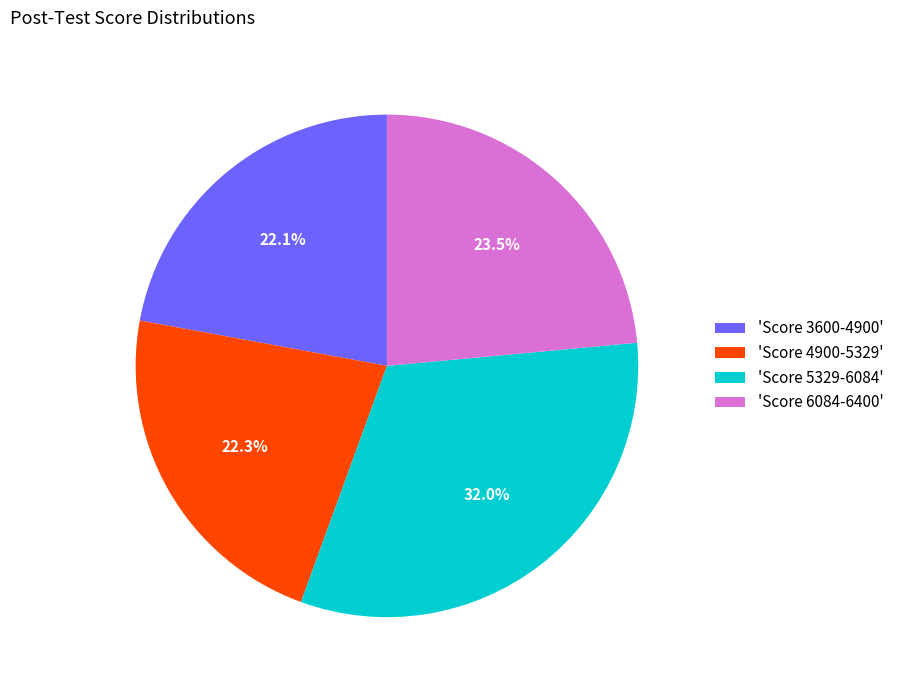

Do 'Score 6084-6400' and 'Score 5329-6084' together represent more than half of the pie?

Yes